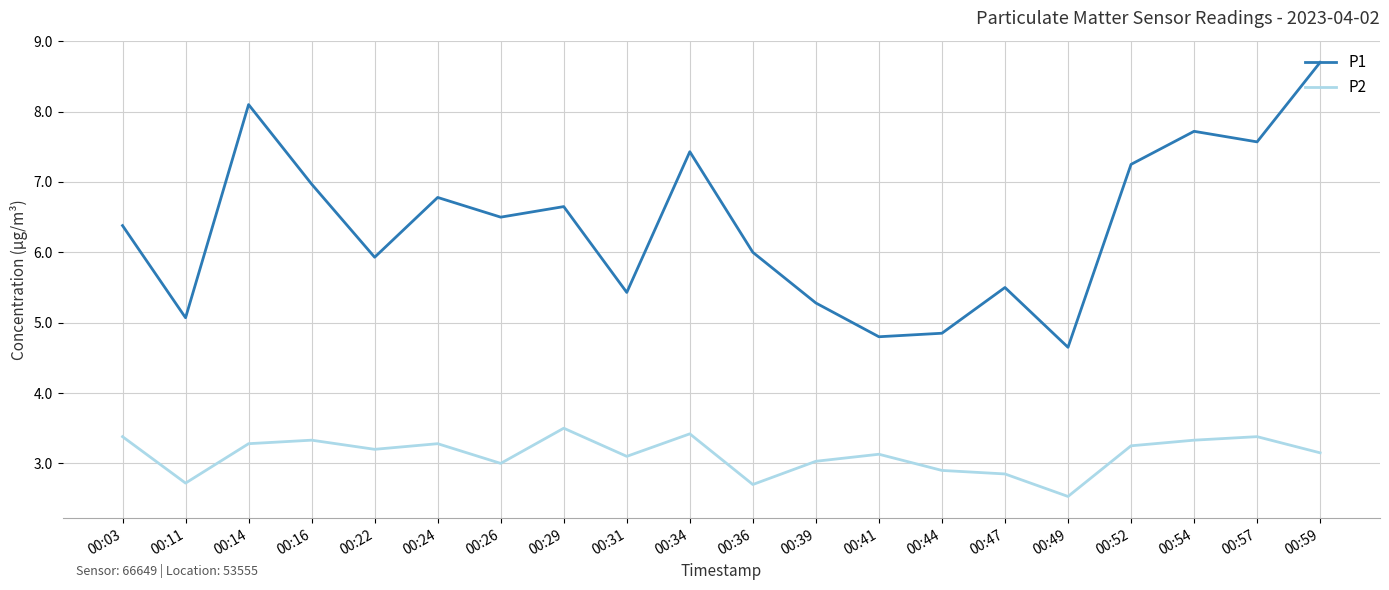

Does the chart display data point markers on the line(s)?

No